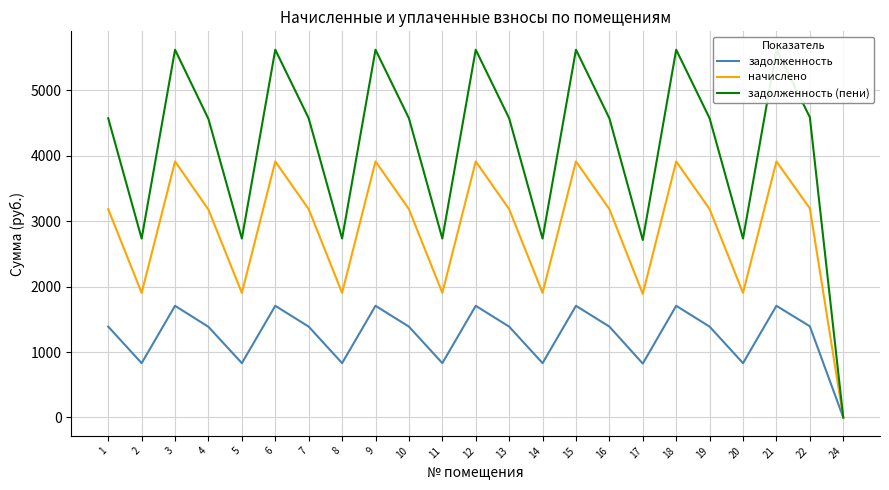

Reading left to right, transcribe all the data shown in this chart.

задолженность: 1388.0	830.1	1706.1	1384.6	830.1	1706.1	1388.0	830.1	1706.1	1388.0	830.1	1706.1	1388.0	830.1	1706.1	1388.0	823.3	1706.1	1388.0	830.1	1706.1	1393.1	0.0
начислено: 3182.4	1903.2	3911.7	3174.6	1903.2	3911.7	3182.4	1903.2	3911.7	3182.4	1903.2	3911.7	3182.4	1903.2	3911.7	3182.4	1887.6	3911.7	3182.4	1903.2	3911.7	3194.1	0.0
задолженность (пени): 4570.4	2733.3	5617.8	4559.2	2733.3	5617.8	4570.4	2733.3	5617.8	4570.4	2733.3	5617.8	4570.4	2733.3	5617.8	4570.4	2710.9	5617.8	4570.4	2733.3	5617.8	4587.2	0.0